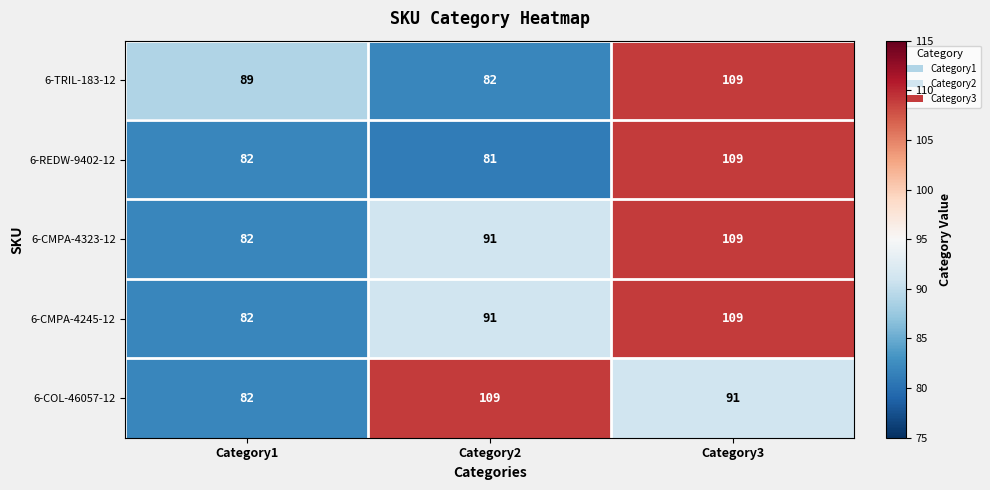

Reading left to right, list all the values displayed in this chart.

6-TRIL-183-12: 89	82	109
6-REDW-9402-12: 82	81	109
6-CMPA-4323-12: 82	91	109
6-CMPA-4245-12: 82	91	109
6-COL-46057-12: 82	109	91